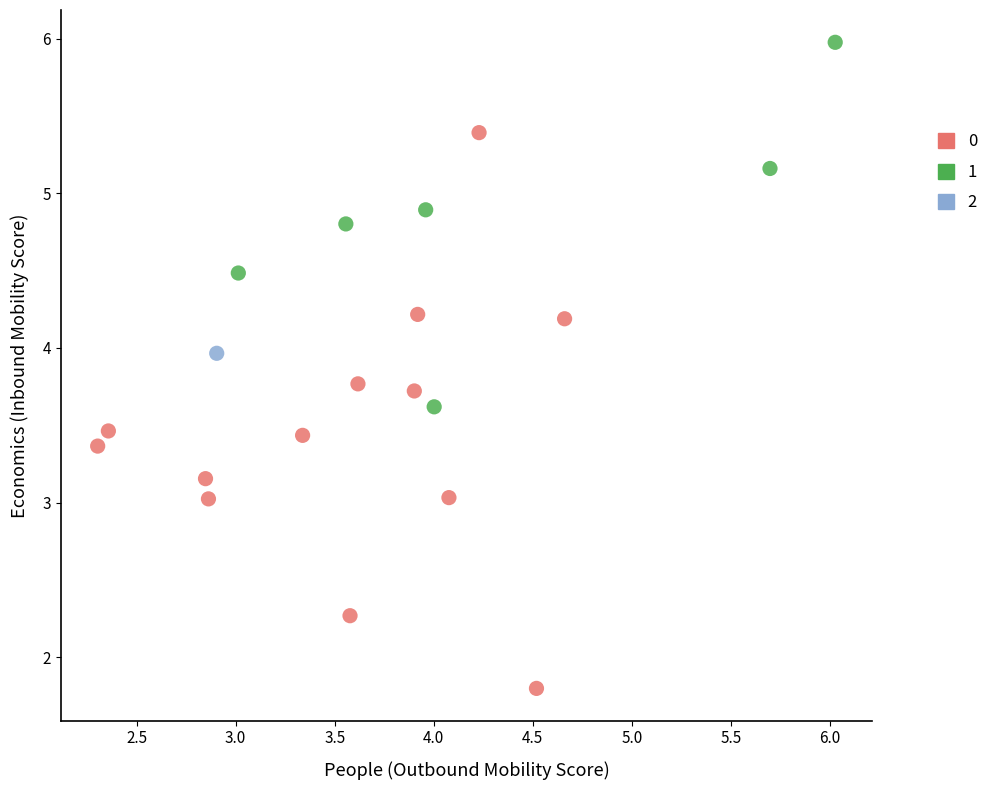

What are all the series names shown in the legend?

0, 1, 2